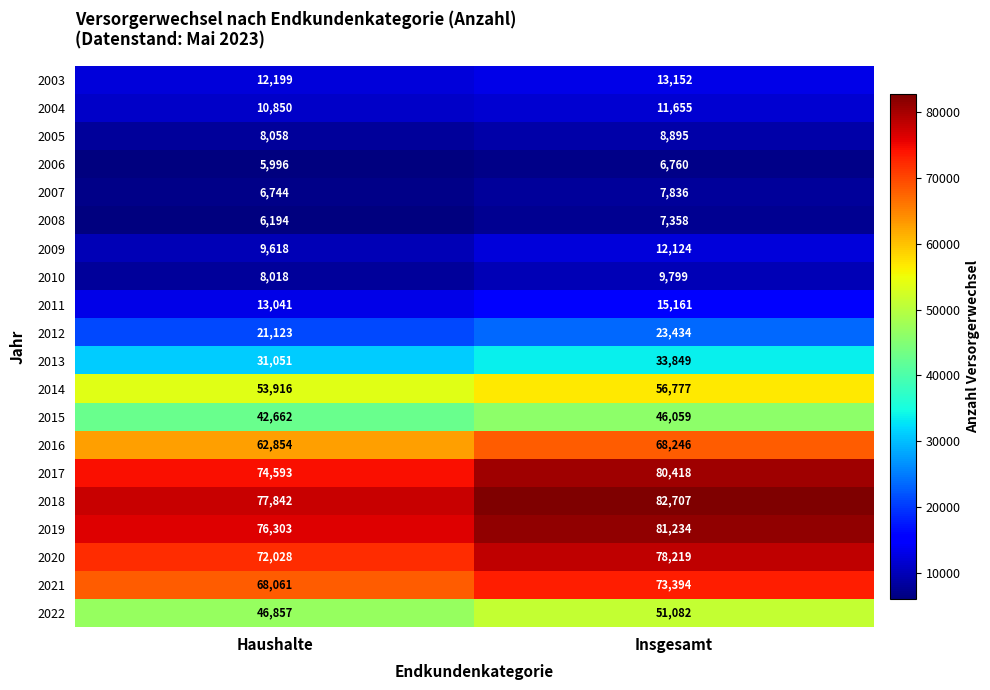

Count the number of categories in the chart.

2